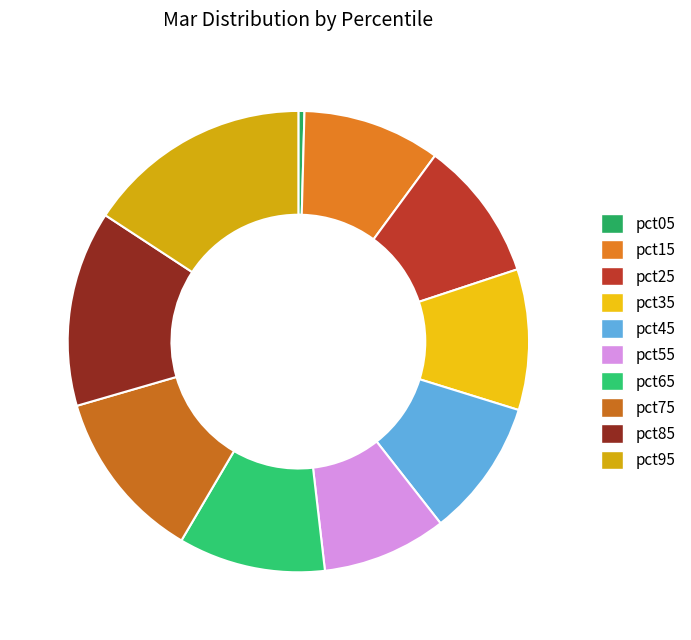

Combined, do pct35 and pct65 account for over 50%?

No